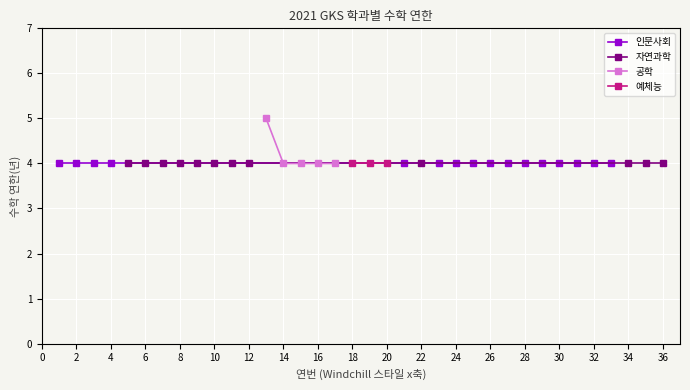

How many data points does each series have?

15